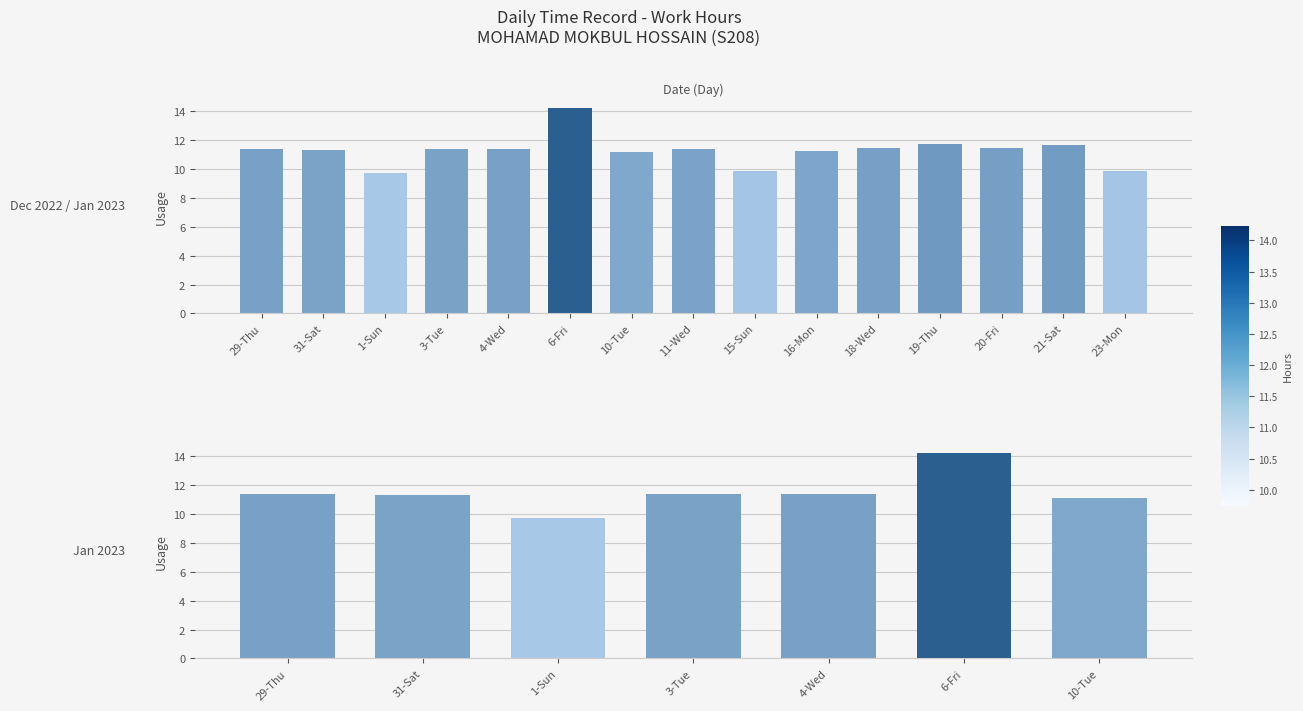

What is the approximate value at 1-Sun?

9.7